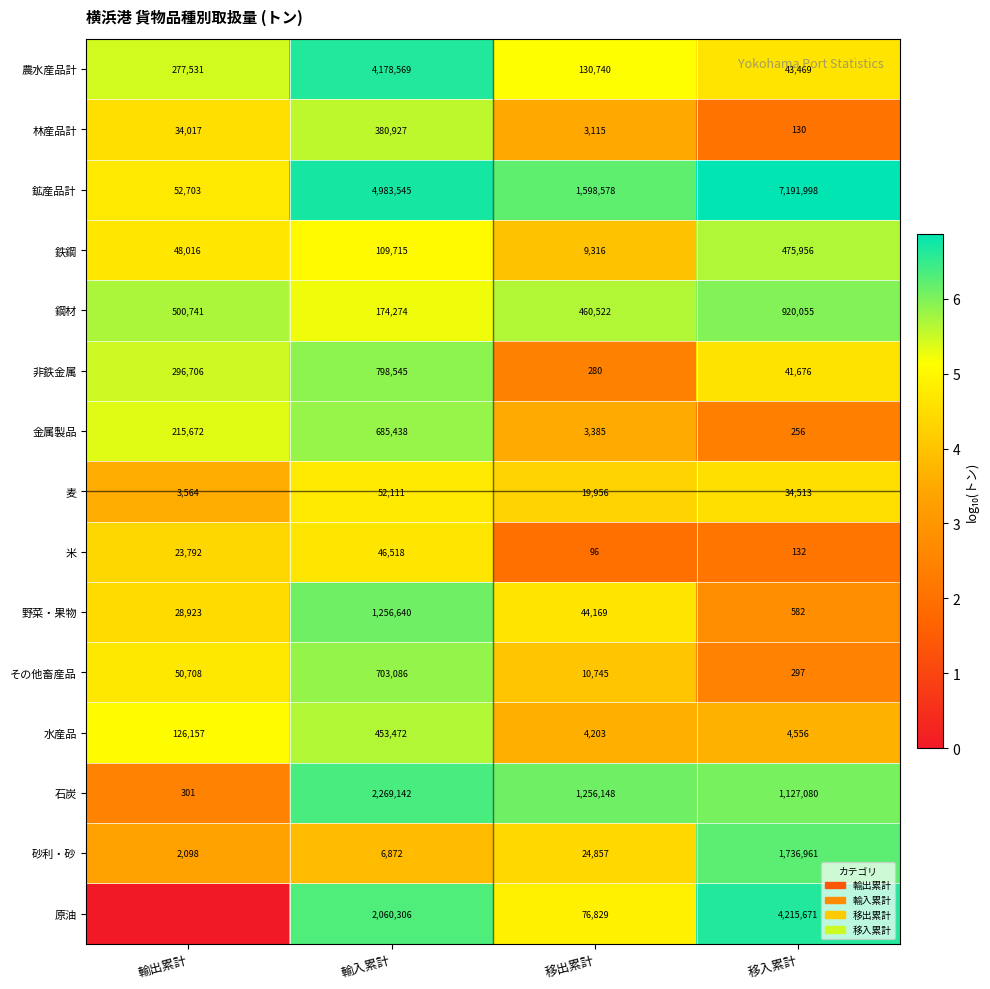

How many 鉱産品計 values are between 1598578 and 7191998?

3